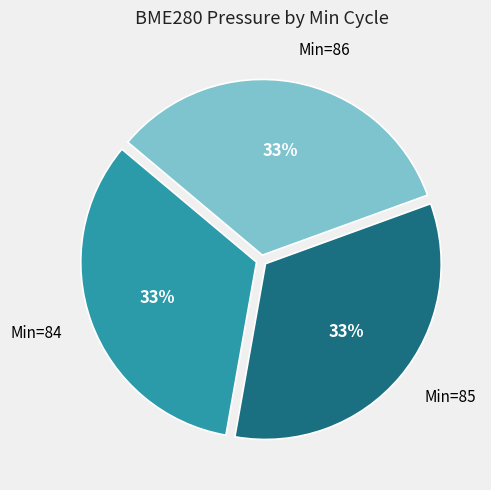

How many slices are in this pie chart?

3